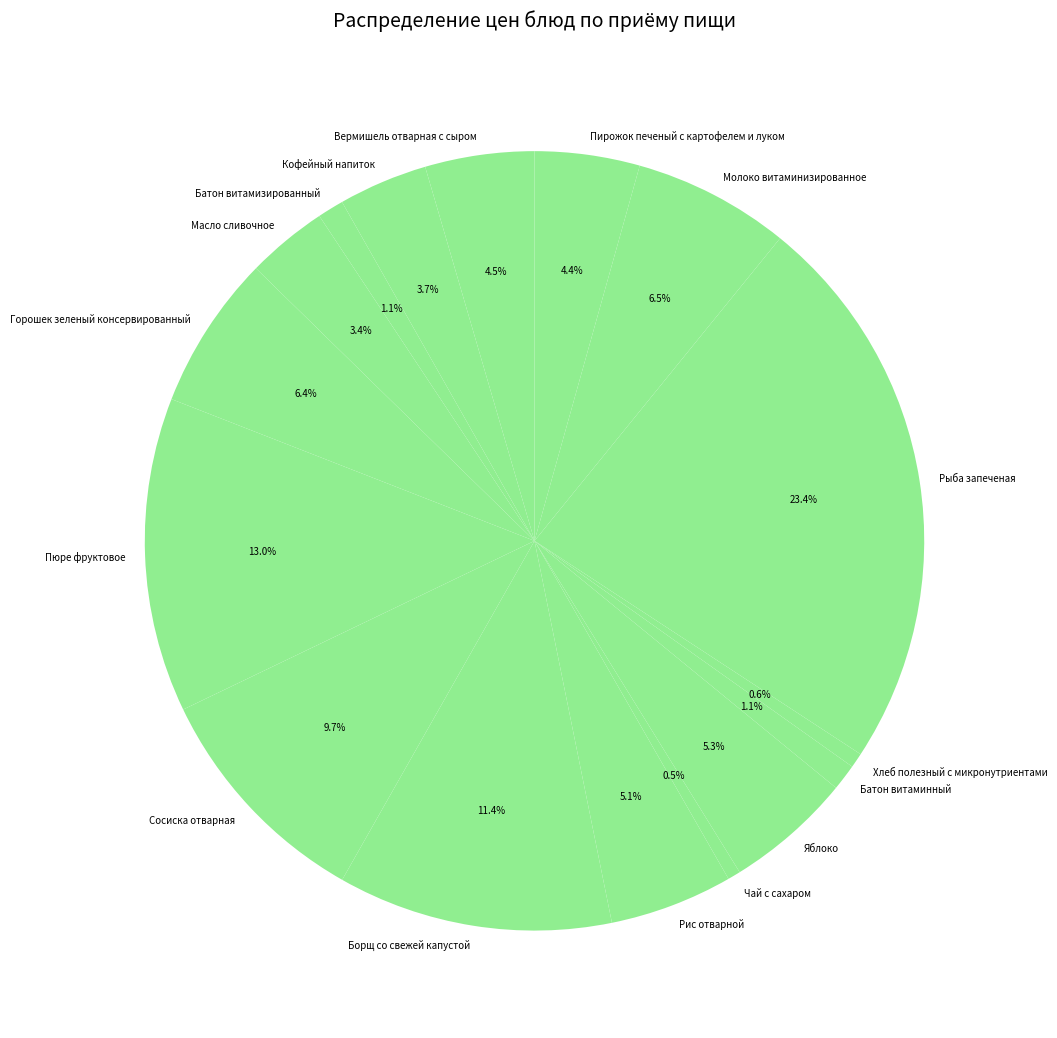

Is Масло сливочное the majority of the pie?

No